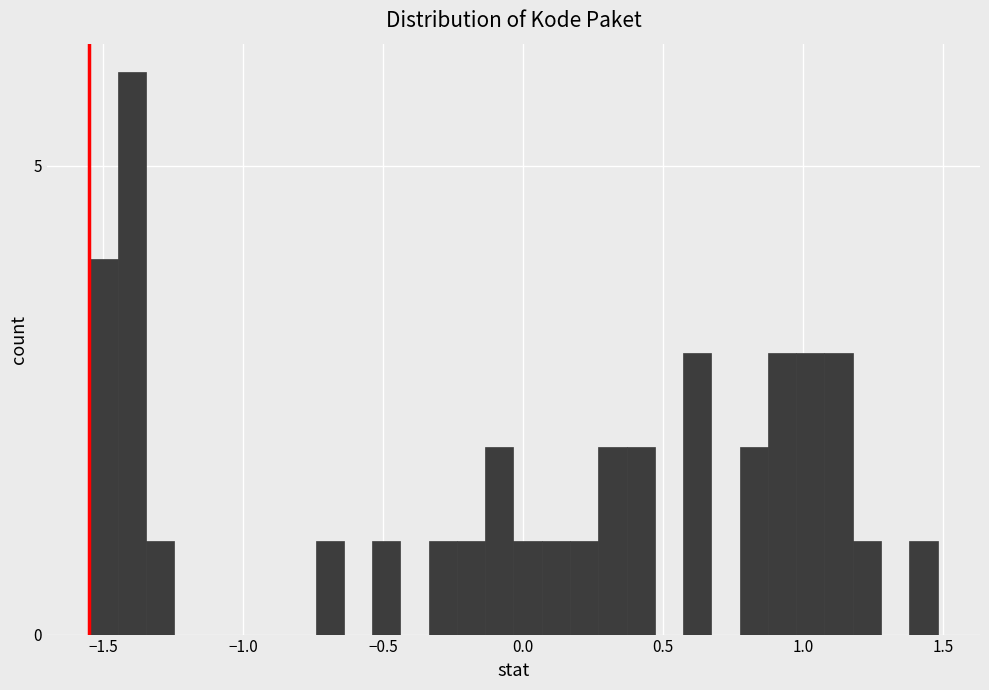

Around what value on the x-axis is the tallest bar? Give the approximate position of its centre, as read against the axis.

-1.40